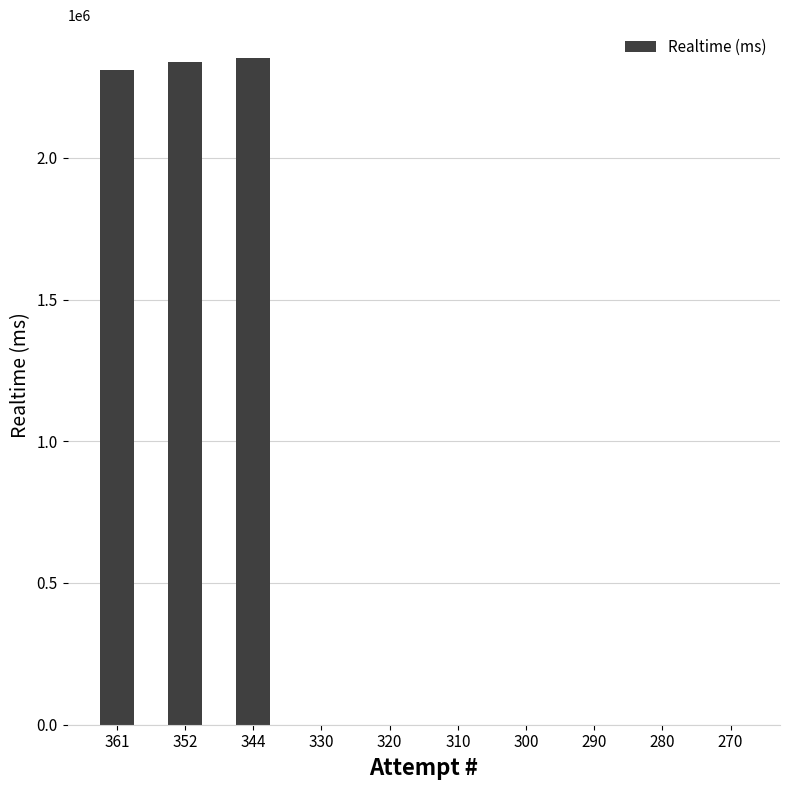

Is it true that the value at 290 is 966271?

False